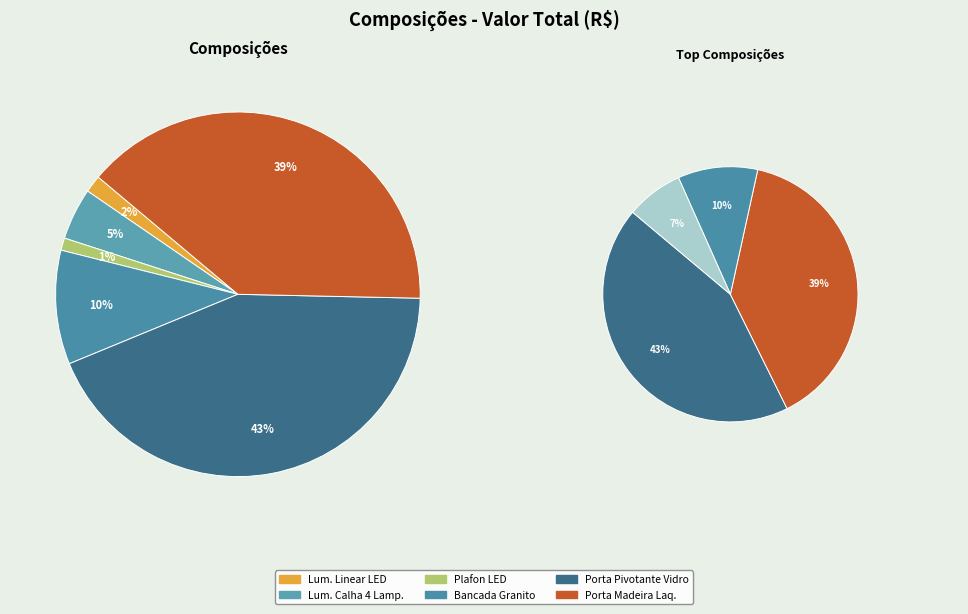

Is LUMINARIA LINEAR DE LED the majority of the pie?

No